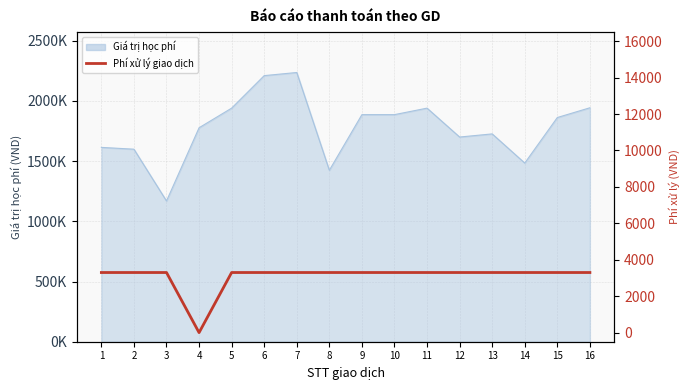

At which category does the chart reach its peak across all series?

1